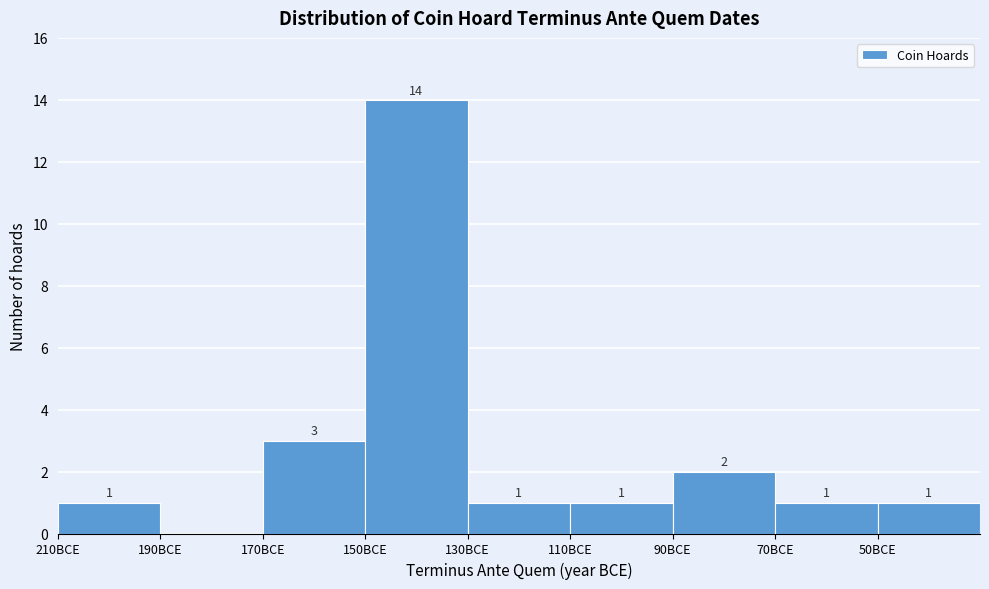

Reading left to right, list all the values displayed in this chart.

210BCE=1	190BCE=0	170BCE=3	150BCE=14	130BCE=1	110BCE=1	90BCE=2	70BCE=1	50BCE=1